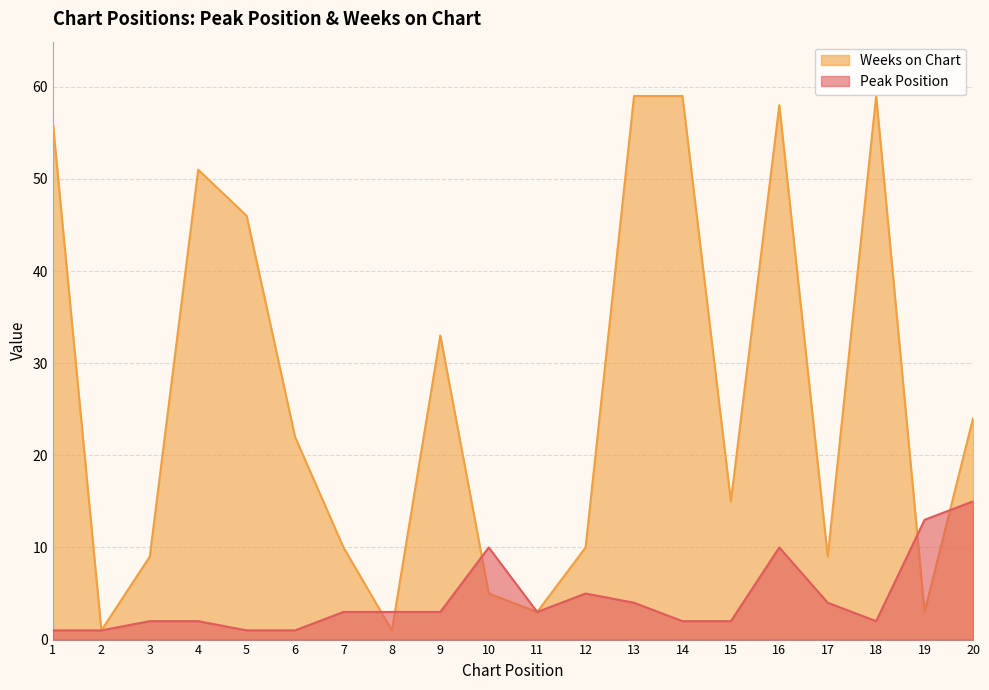

At which label is Peak Position closest to 8?

10